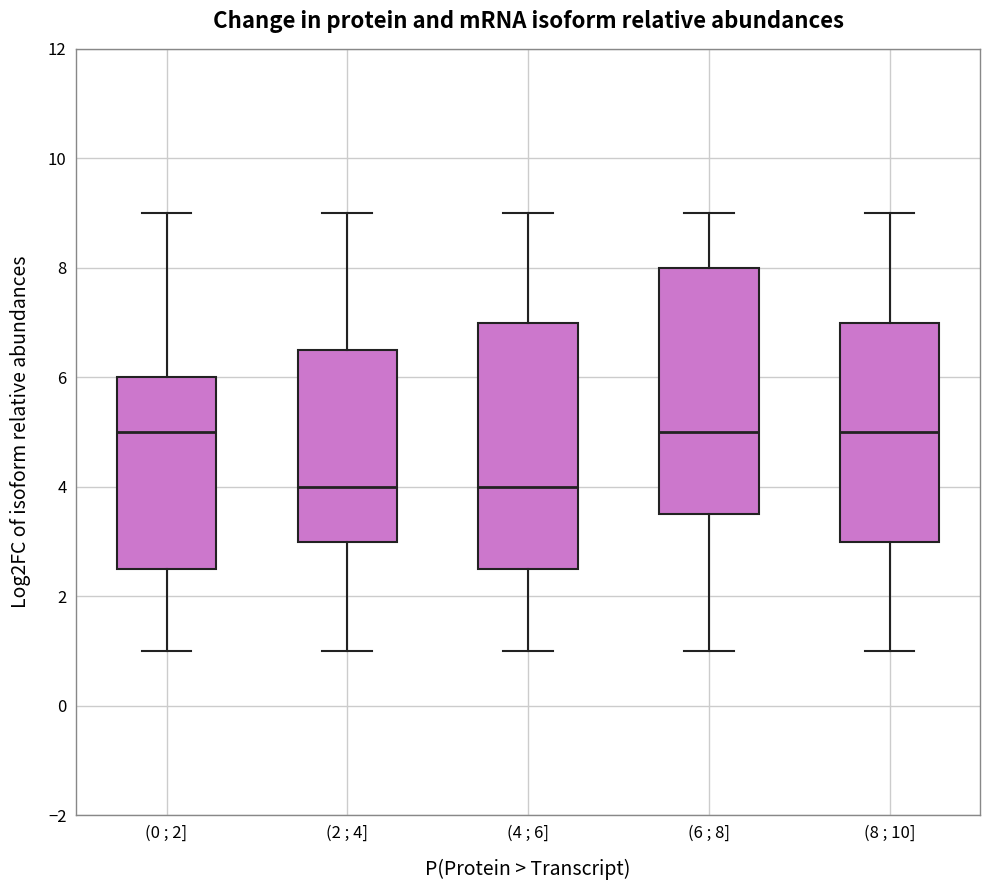

Reading left to right, transcribe this box plot: for each box, give where its median line is, the range the box spans, and where its two whiskers end, as read against the y-axis. The values are not printed on the chart, so give them approximately, as read against the axis.

(0 ; 2]: median 5.0, box 2.6 to 6.0, whiskers 1.0 to 9.0
(2 ; 4]: median 4.0, box 3.0 to 6.6, whiskers 1.0 to 9.0
(4 ; 6]: median 4.0, box 2.6 to 7.0, whiskers 1.0 to 9.0
(6 ; 8]: median 5.0, box 3.6 to 8.0, whiskers 1.0 to 9.0
(8 ; 10]: median 5.0, box 3.0 to 7.0, whiskers 1.0 to 9.0